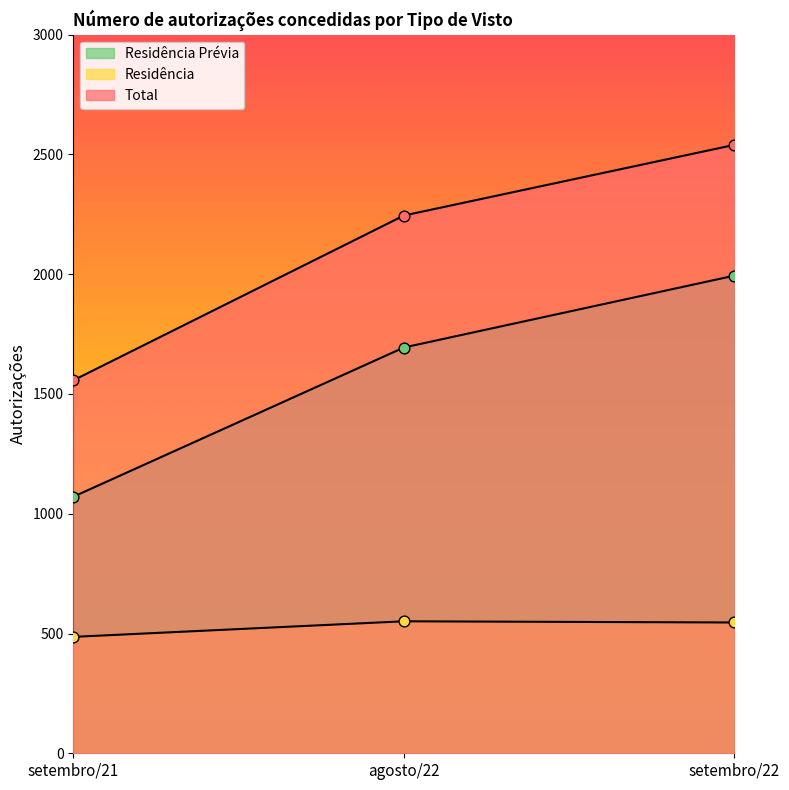

What is the total value across all series at setembro/21?

3114